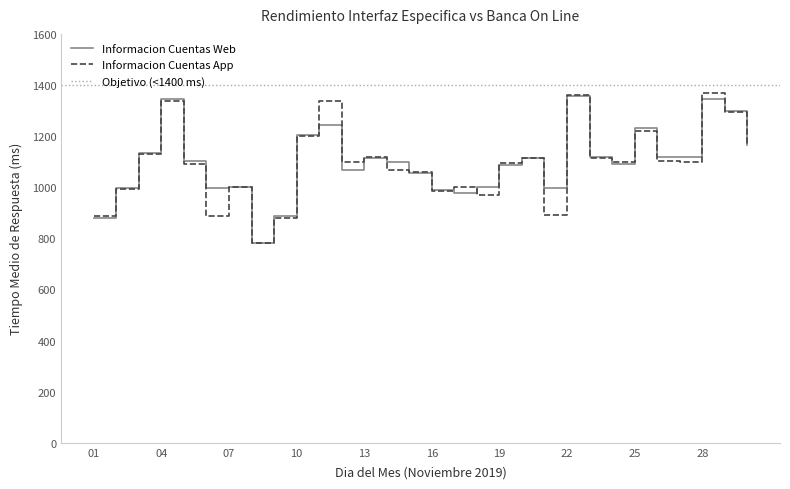

The Informacion Cuentas App series shows 1098.0 at 12. True or false?

True